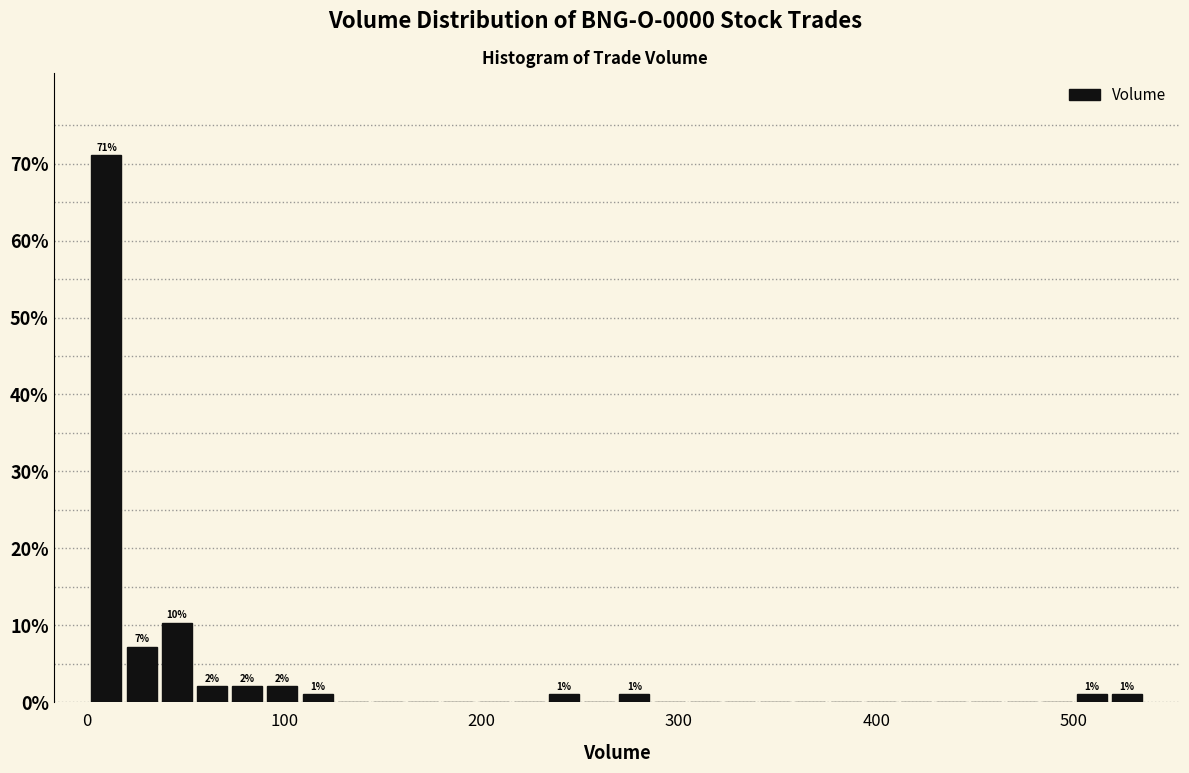

Read against the x-axis, roughly where is the centre of the tallest bar?

10